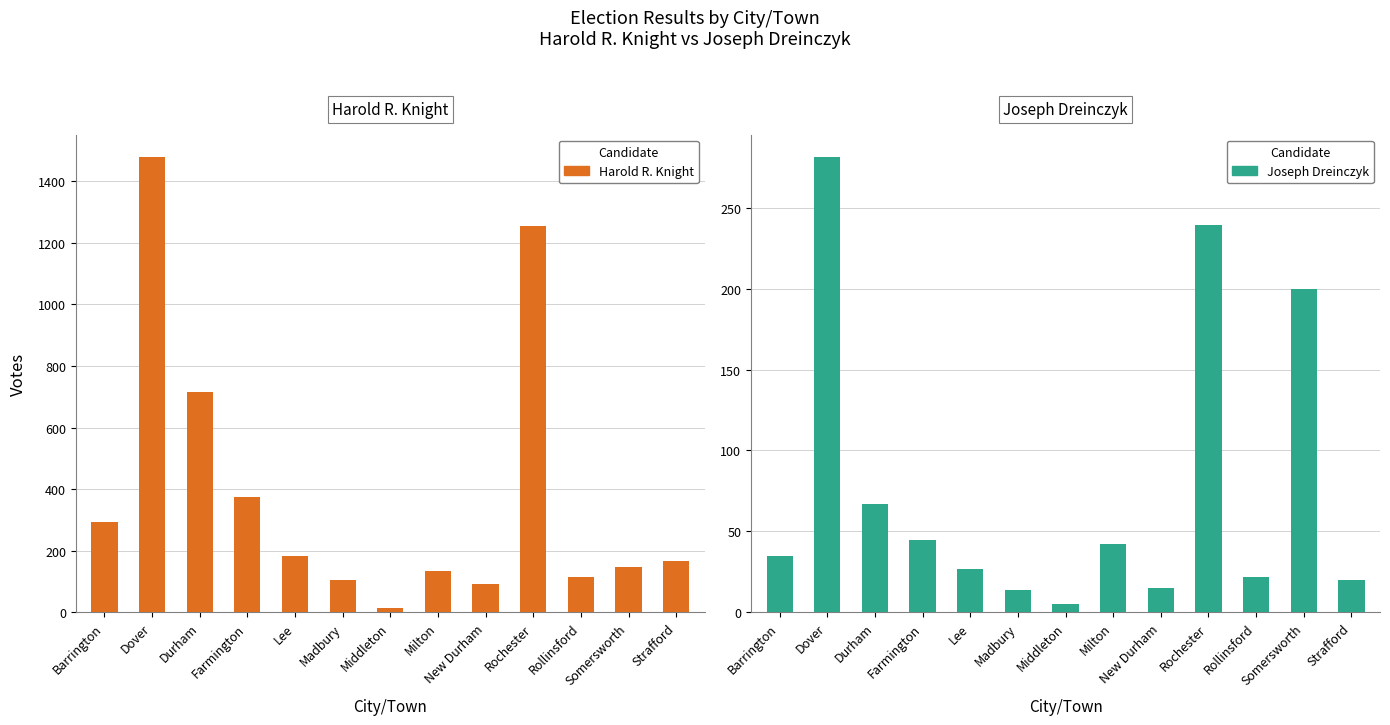

Rank the series at New Durham from lowest to highest value.

Joseph Dreinczyk, Harold R. Knight